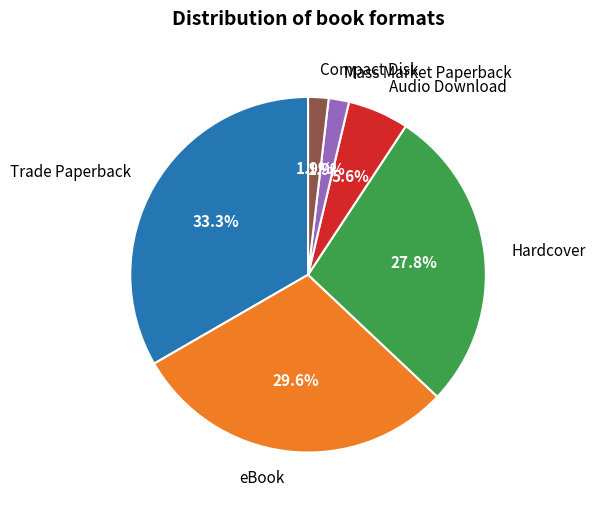

The Trade Paperback slice represents 33% of the pie. True or false?

True